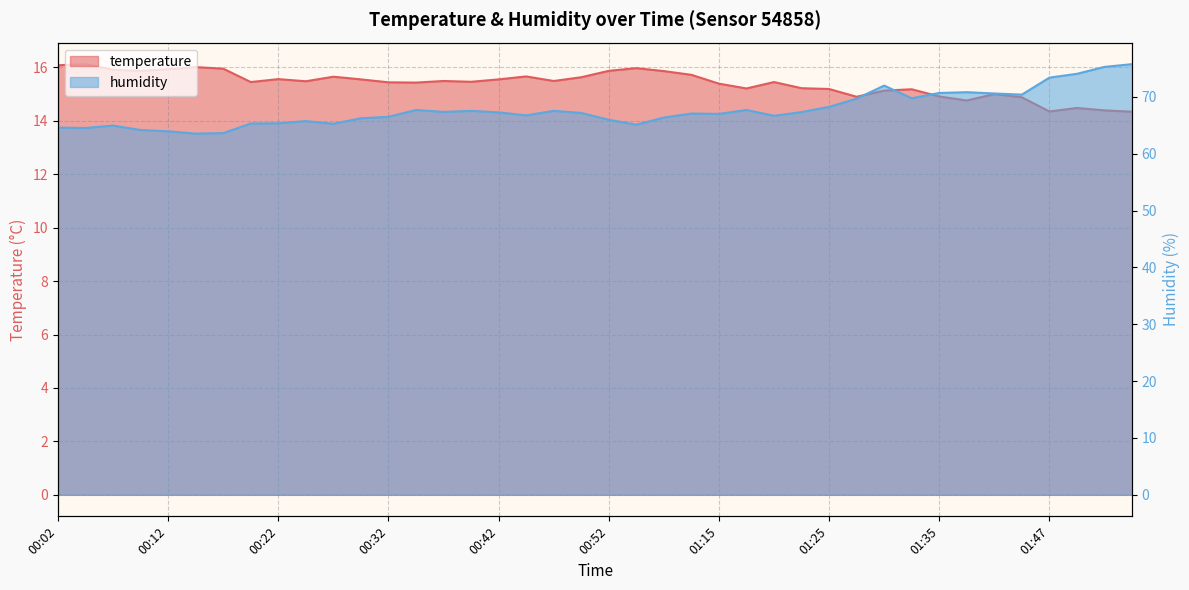

True or false: humidity and temperature intersect in this chart.

False